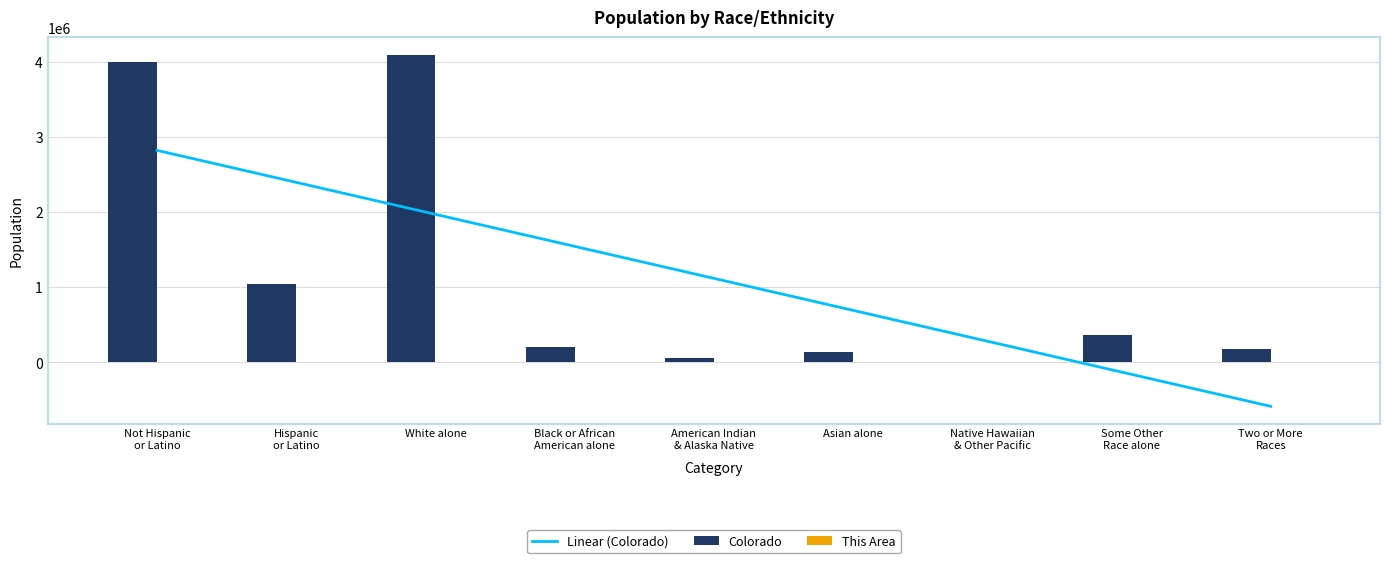

What is the sum of the This Area values at Asian alone and White alone?

927